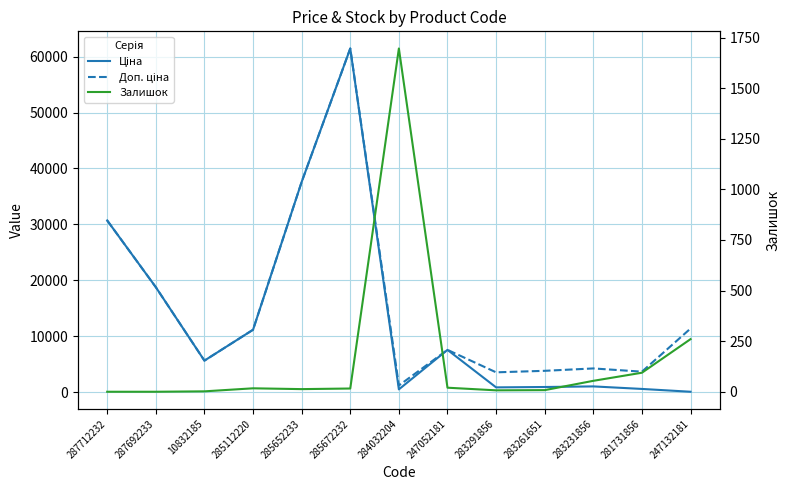

Where does the Залишок series first go above 16?

285112220